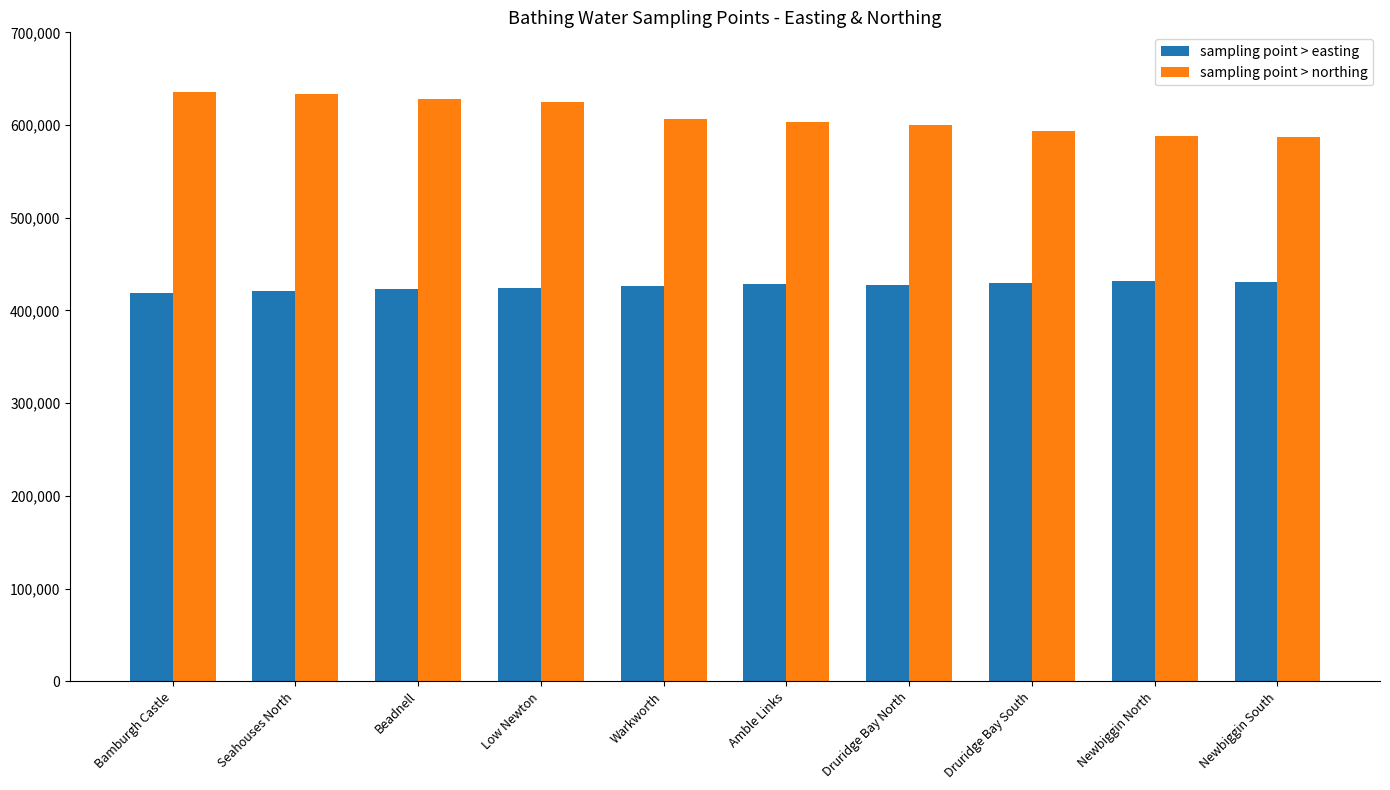

What is the minimum value for sampling point > easting?

418500